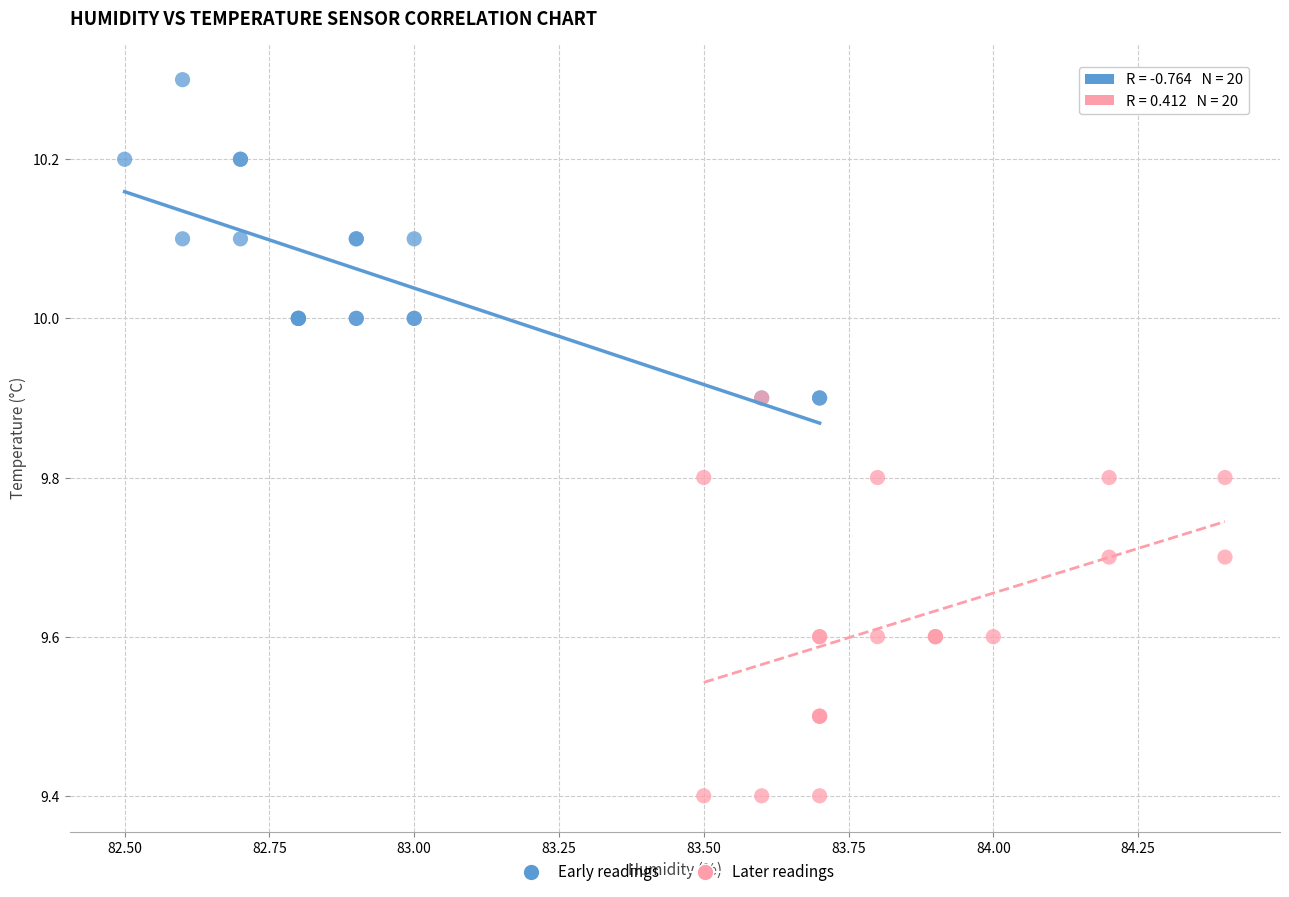

Which series has the widest spread of Y values?

Later readings